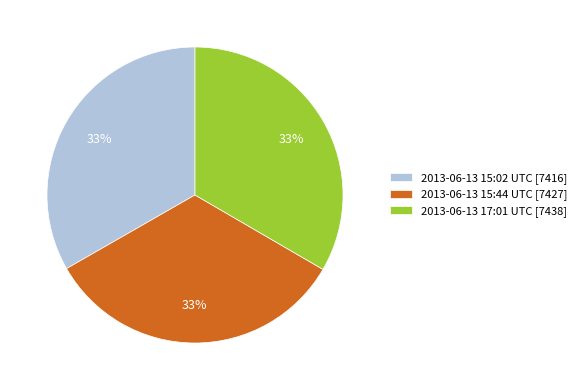

Is there any slice that represents more than half of the pie?

No